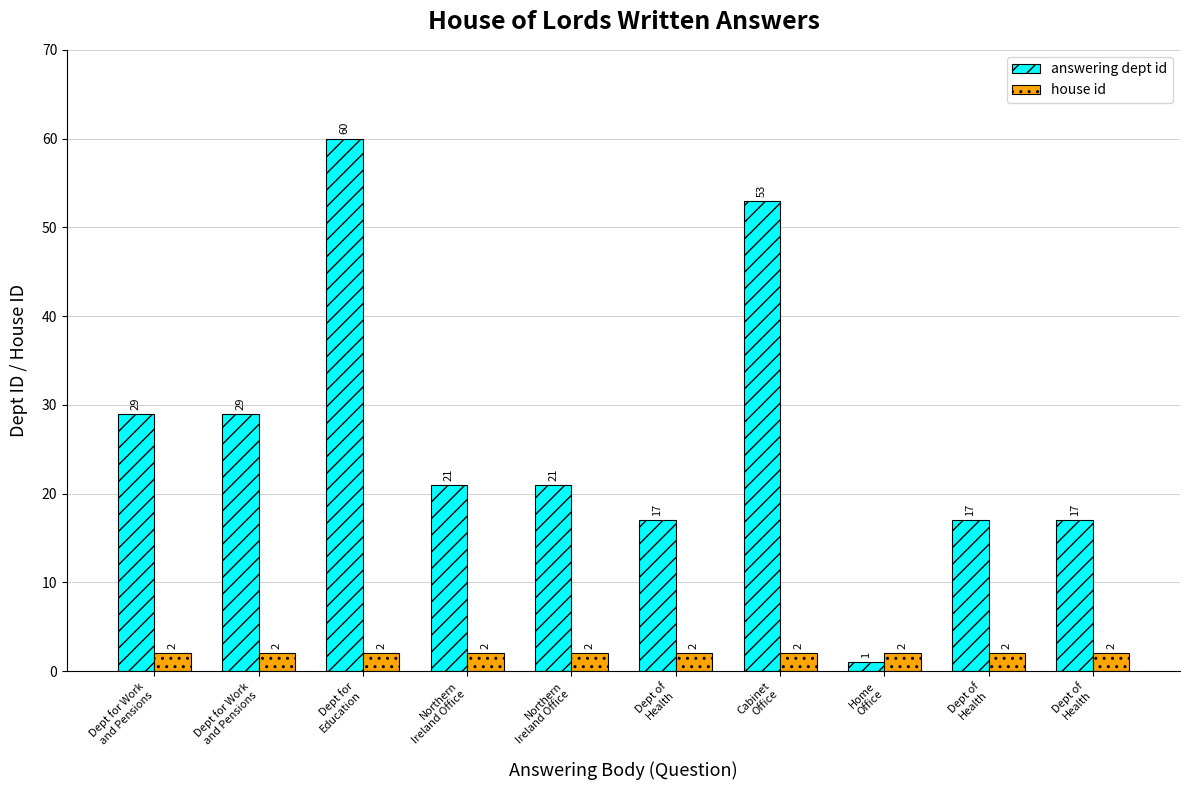

How many bars are there in total?

20